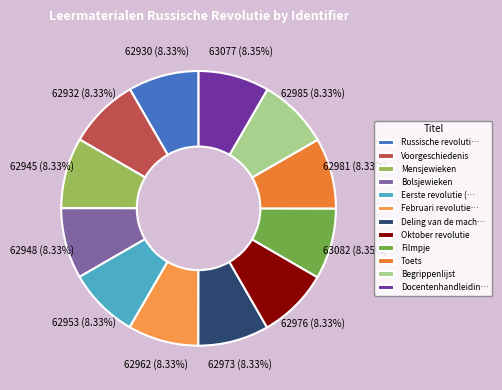

How many segments does this pie chart have?

12